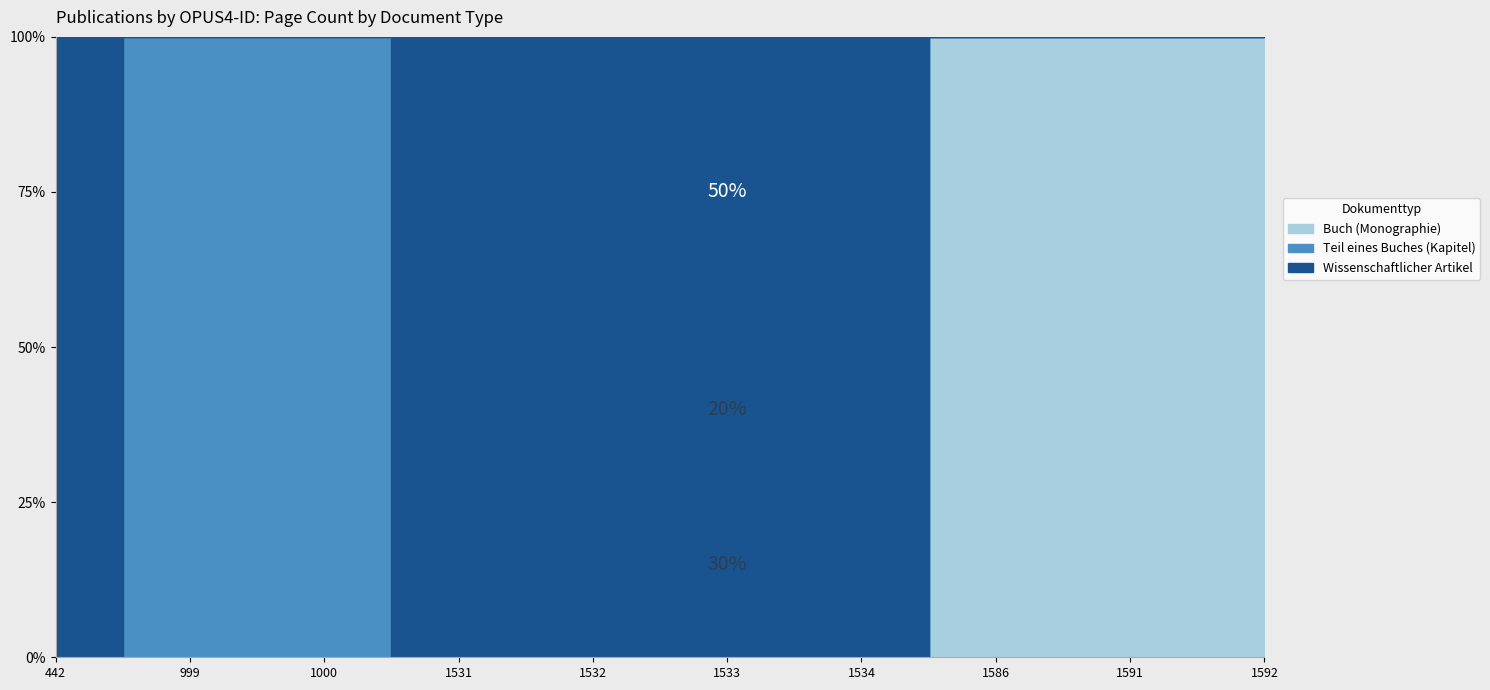

True or false: Teil eines Buches (Kapitel) has more than 0 points higher than both neighbors.

True